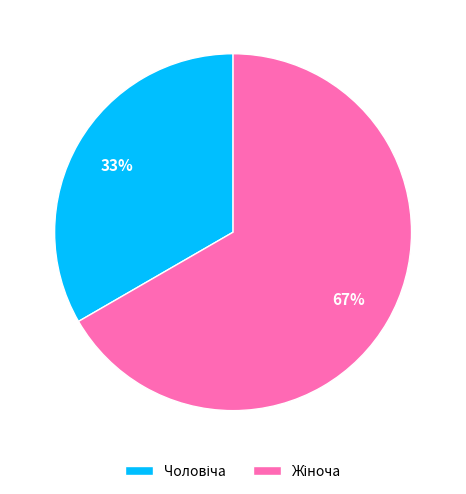

To the nearest percent, what is the average slice percentage?

50%